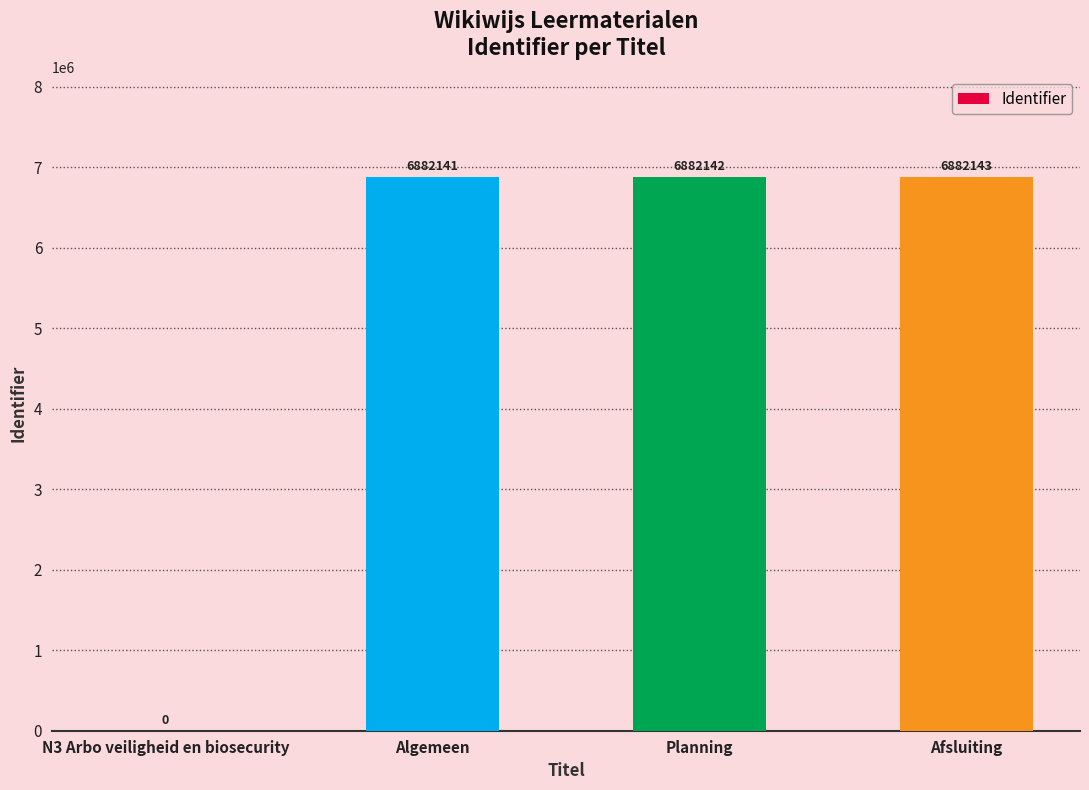

What value does the data have at Afsluiting, to the nearest 50?

6882150